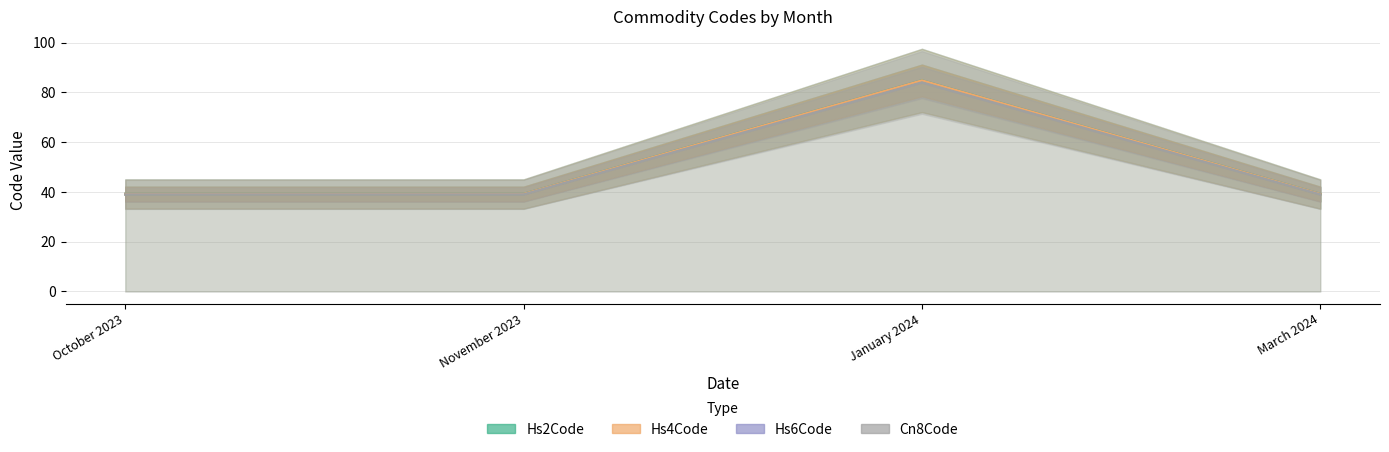

What is the minimum value for Hs4Code?

39.2